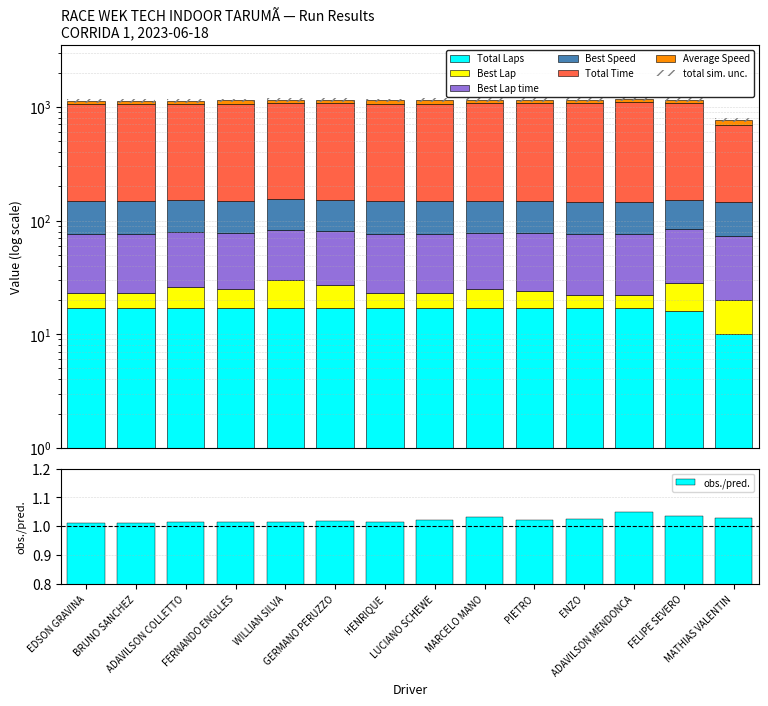

Are the bars horizontal?

No